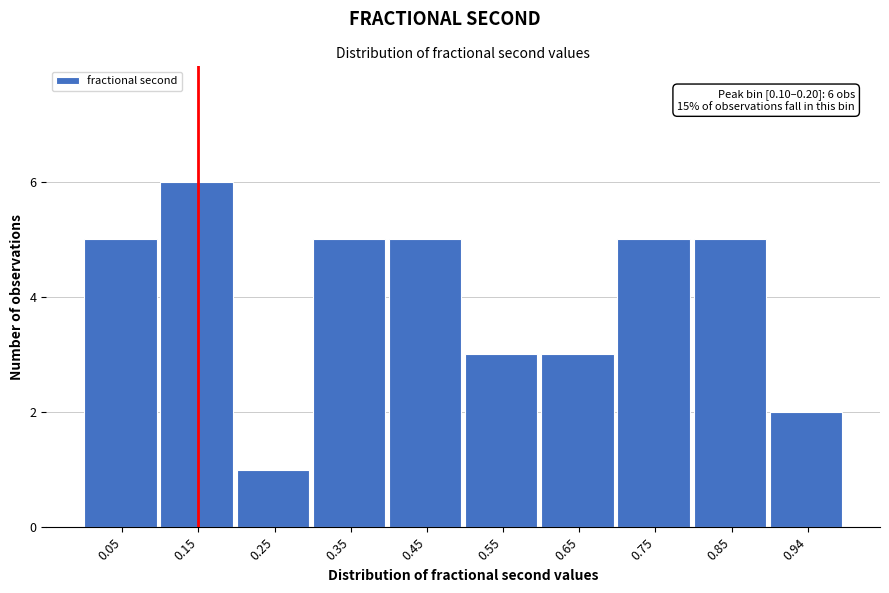

Over which range of the x-axis is the bar tallest?

0.10 to 0.20